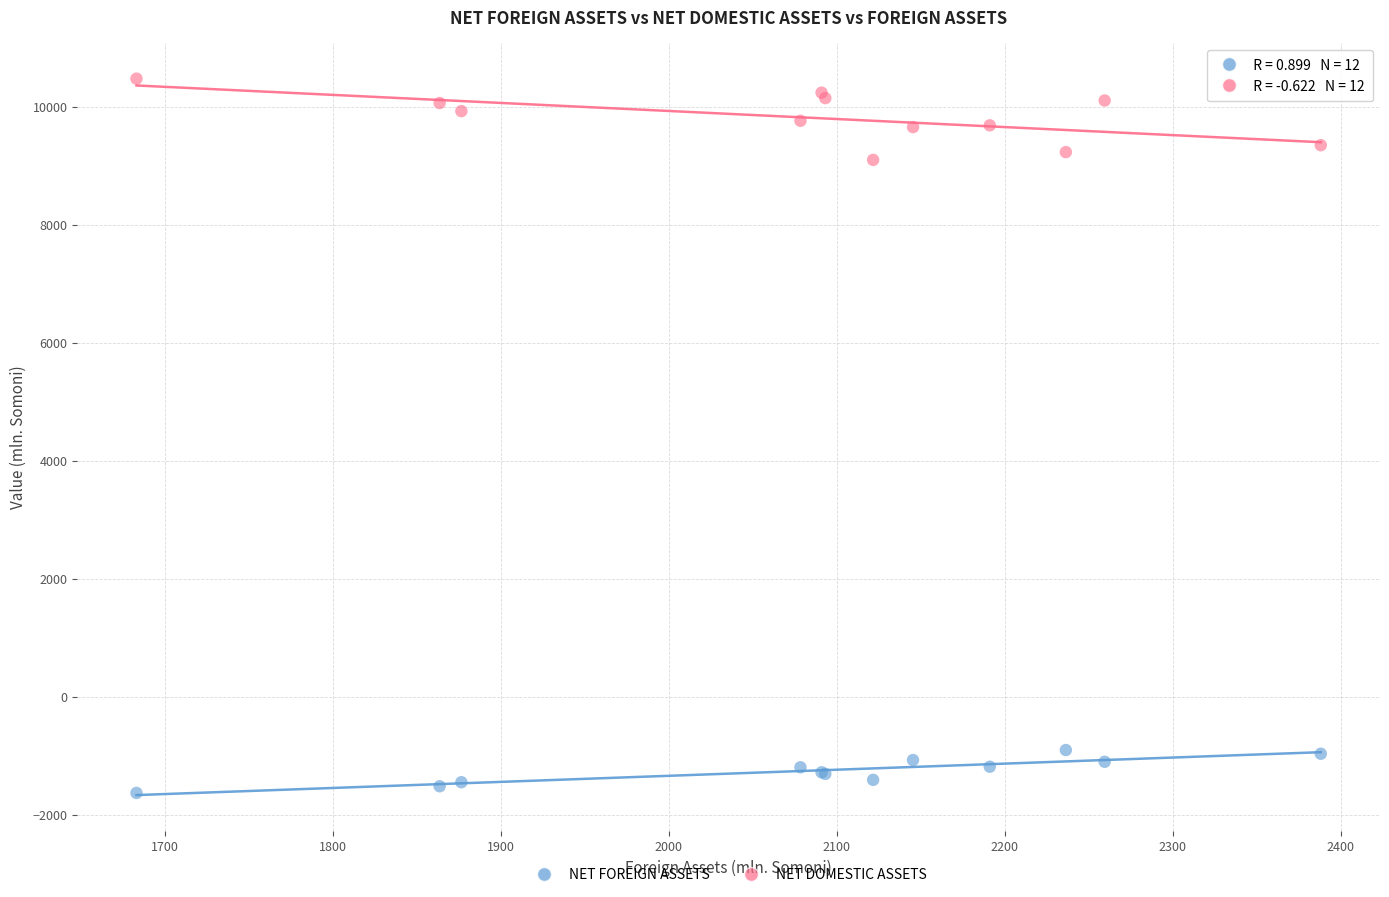

Which series reaches the minimum Y coordinate?

NET FOREIGN ASSETS